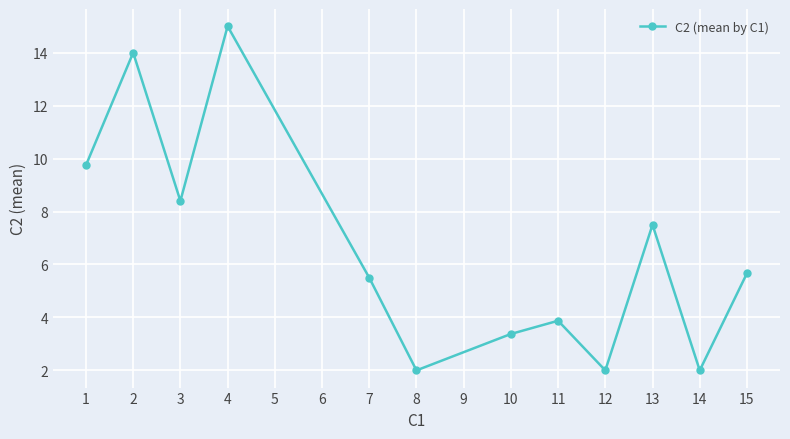

The value at 2 is 22.3. True or false?

False